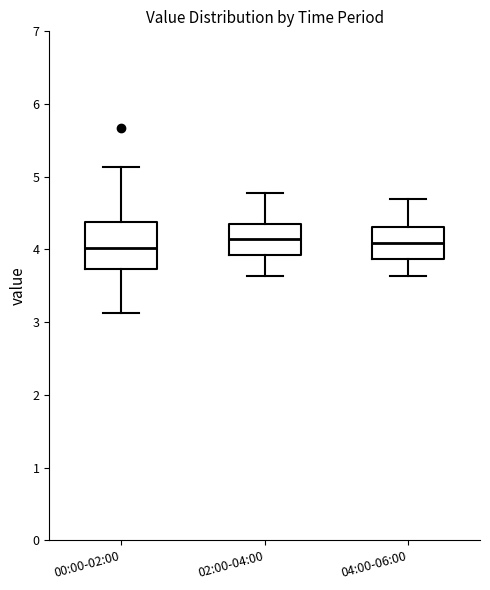

Where does the lower whisker of the box for 00:00-02:00 end on the y-axis? The values are not printed on the chart, so give them approximately, as read against the axis.

3.1